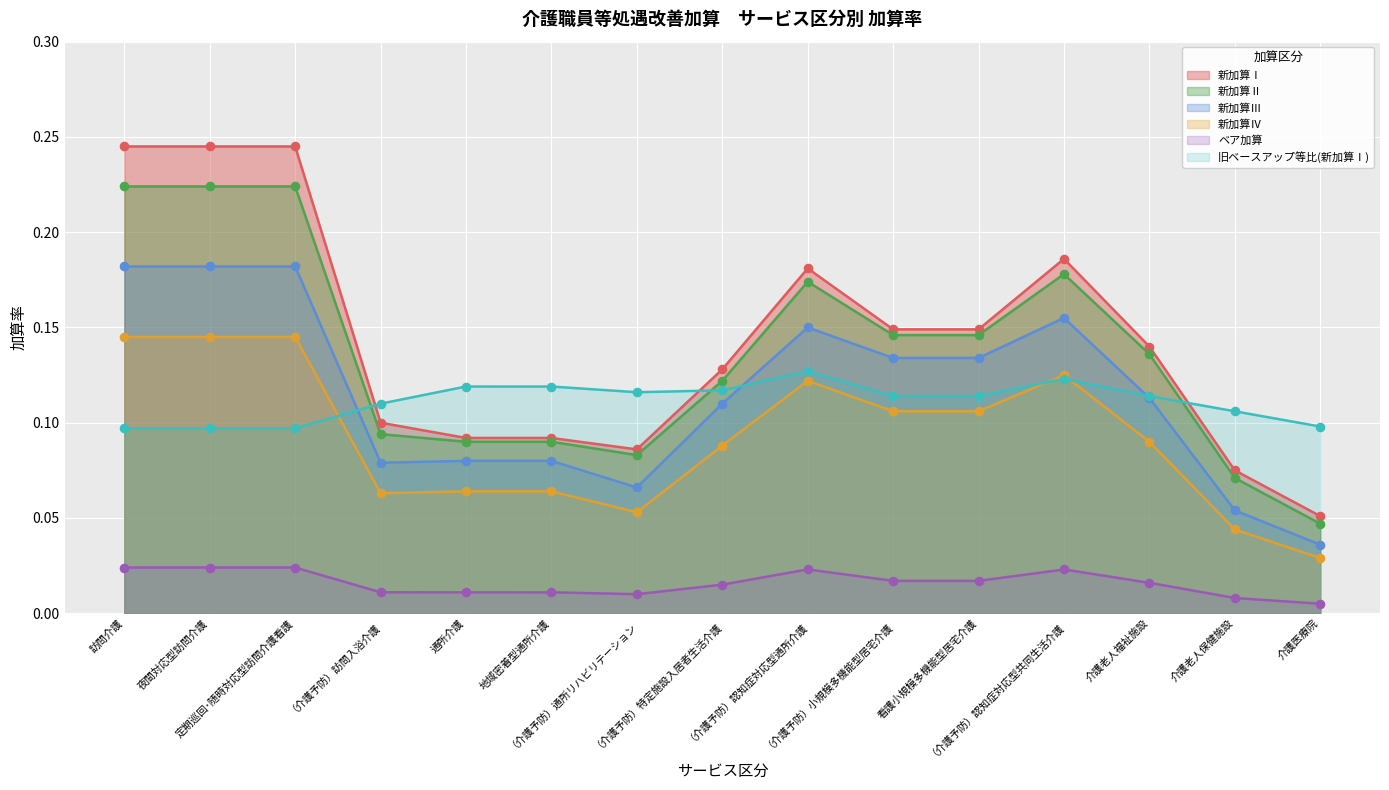

Which series contains the lowest Y value?

ベア加算